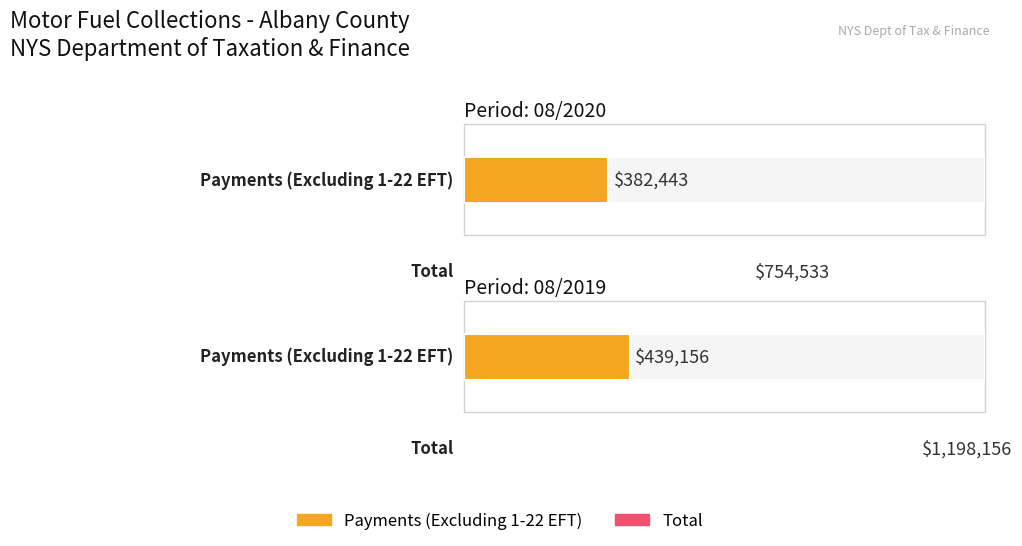

Between 08/2019 and 08/2020, which is larger?

08/2019